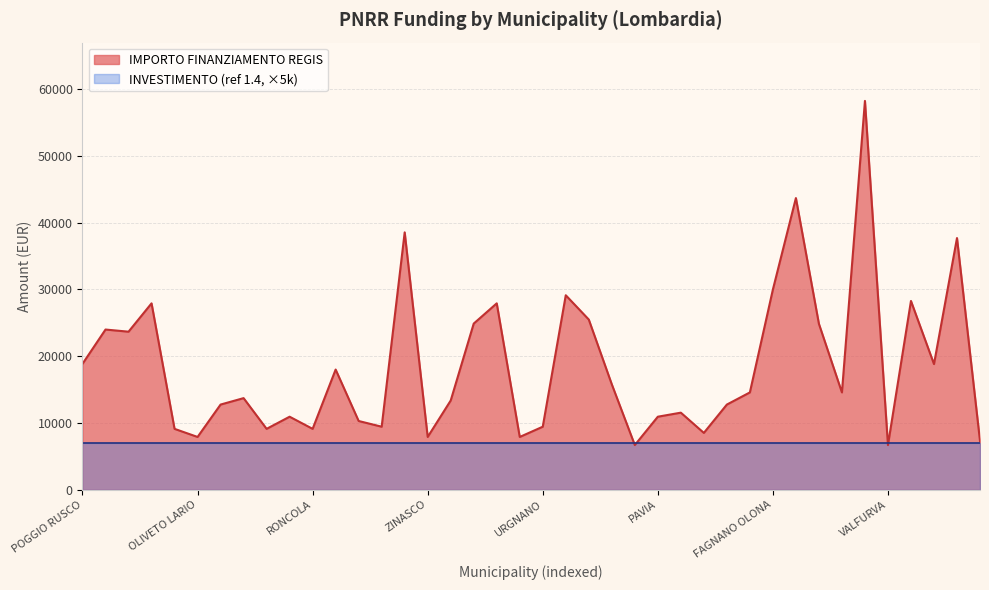

How many data points are less than 14568?

20